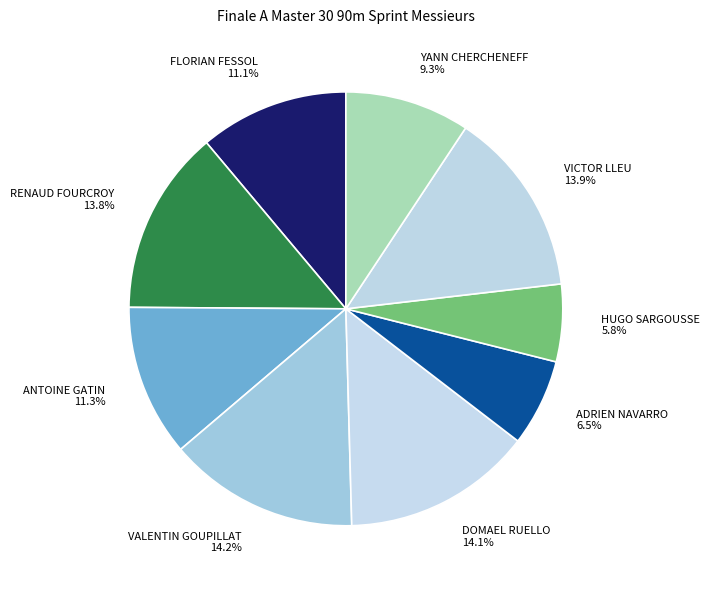

Between HUGO SARGOUSSE 5.8% and VICTOR LLEU 13.9%, which is larger?

VICTOR LLEU 13.9%